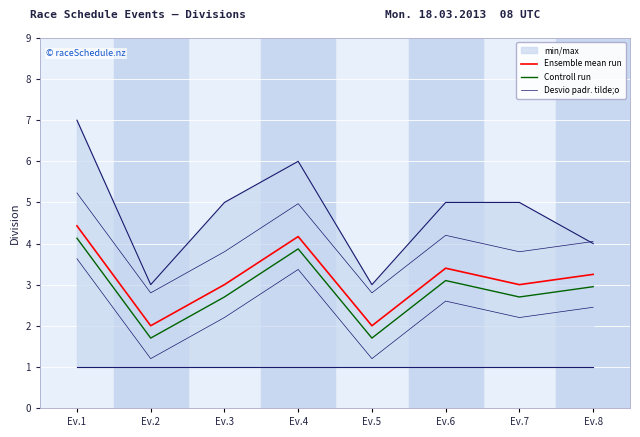

Is the value of Ensemble mean run at Ev.7 greater than the value of Controll run at Ev.5?

Yes